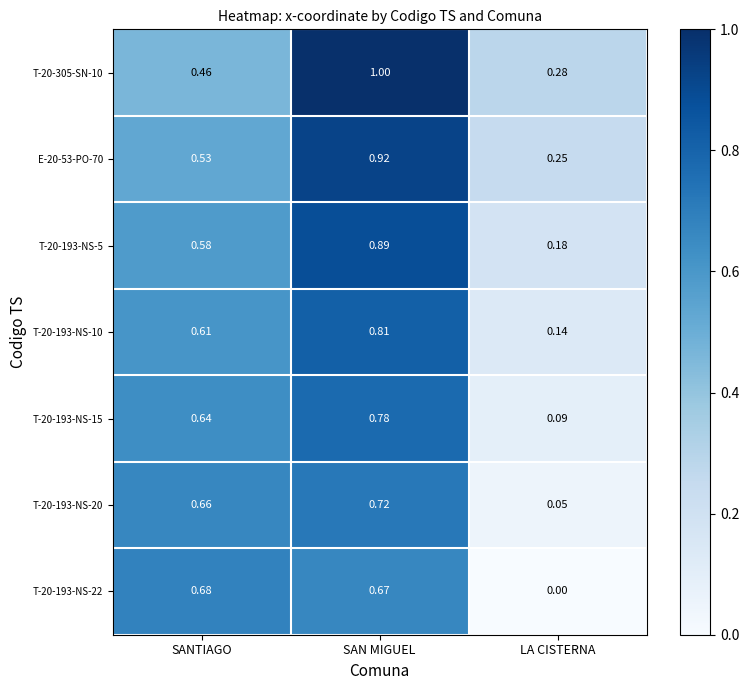

Which category has the lowest value across all series?

LA CISTERNA